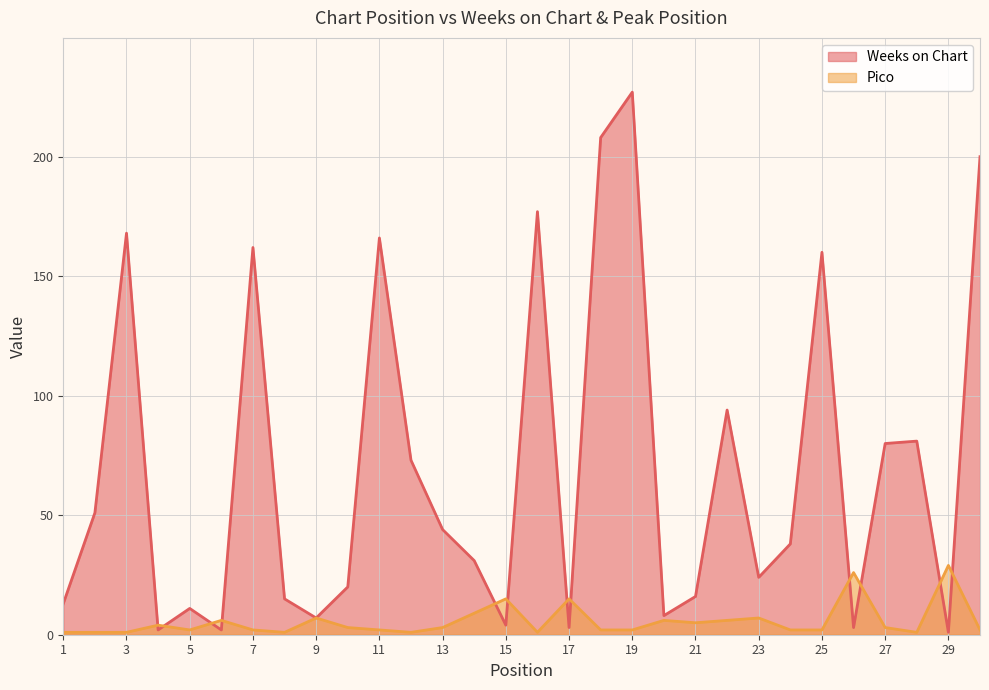

Does the chart display data point markers on the line(s)?

No